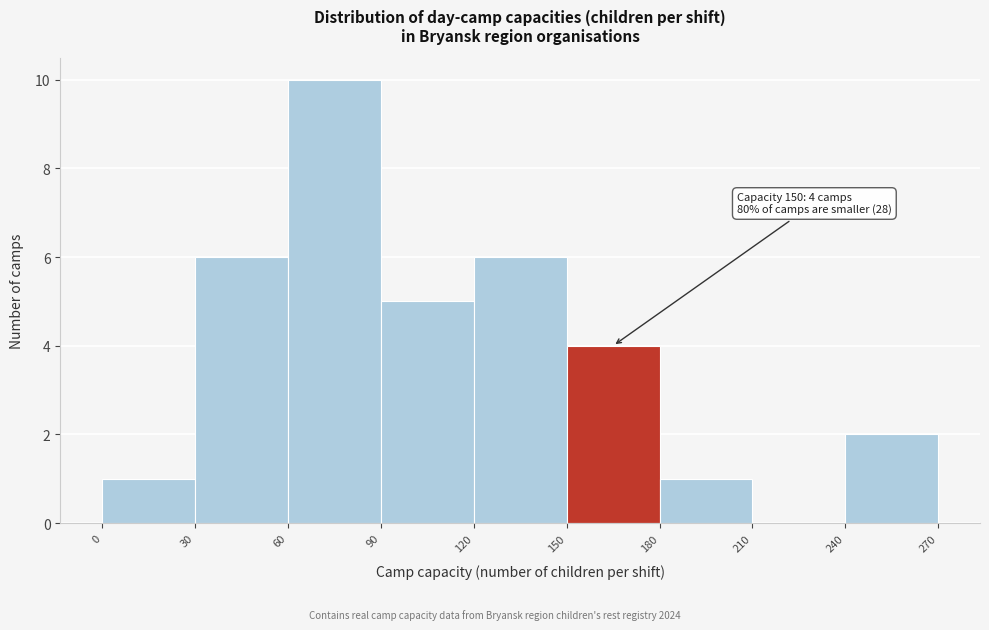

Over which range of the x-axis is the bar tallest?

60 to 90